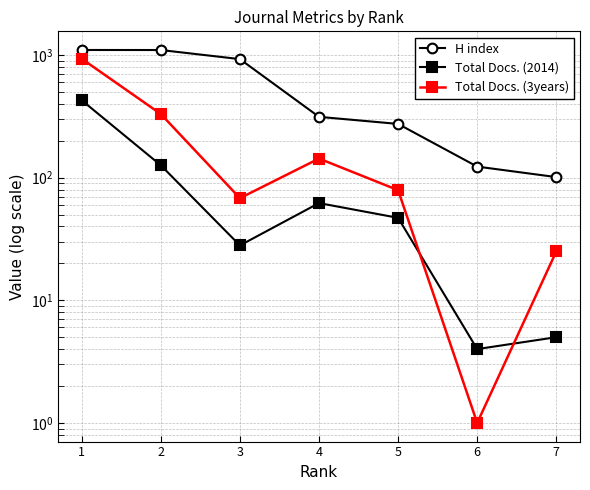

True or false: H index and Total Docs. (2014) intersect in this chart.

False